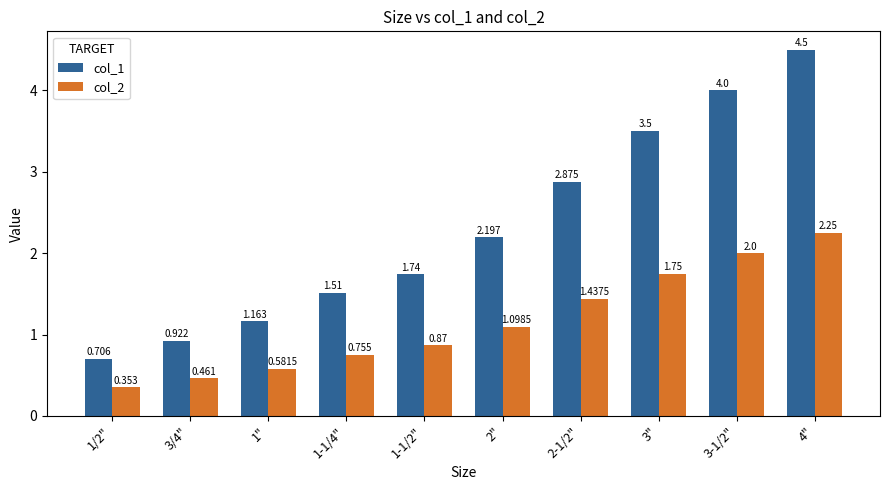

What is the difference between the second highest and second lowest values in the col_1 series?

3.1